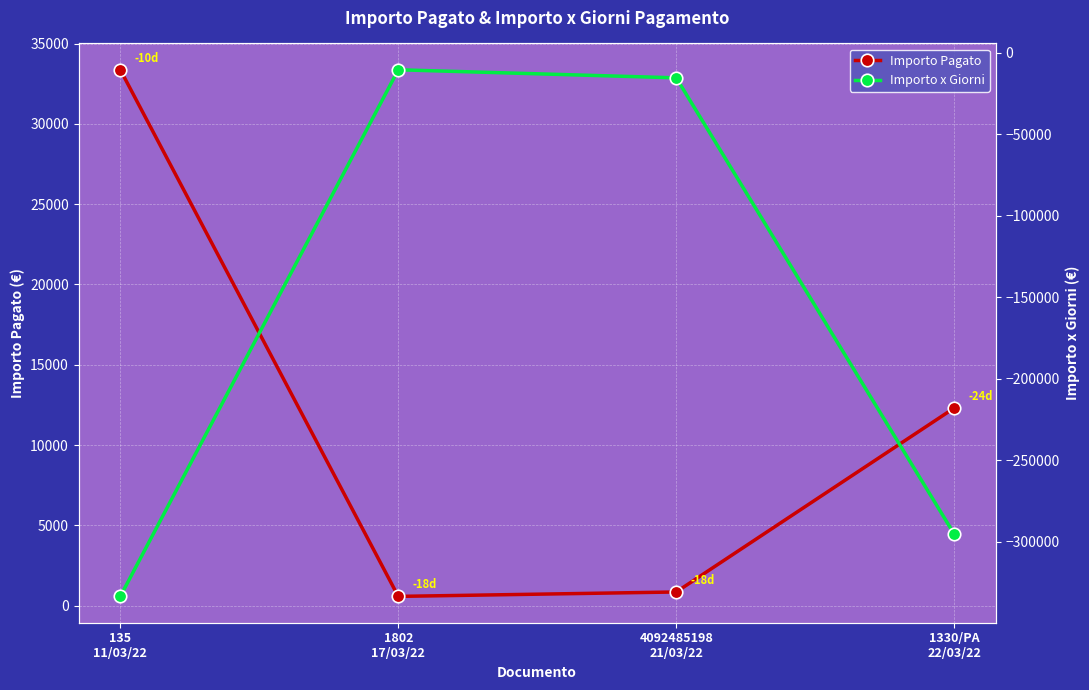

Which label corresponds to the smallest value in the chart?

135
11/03/22